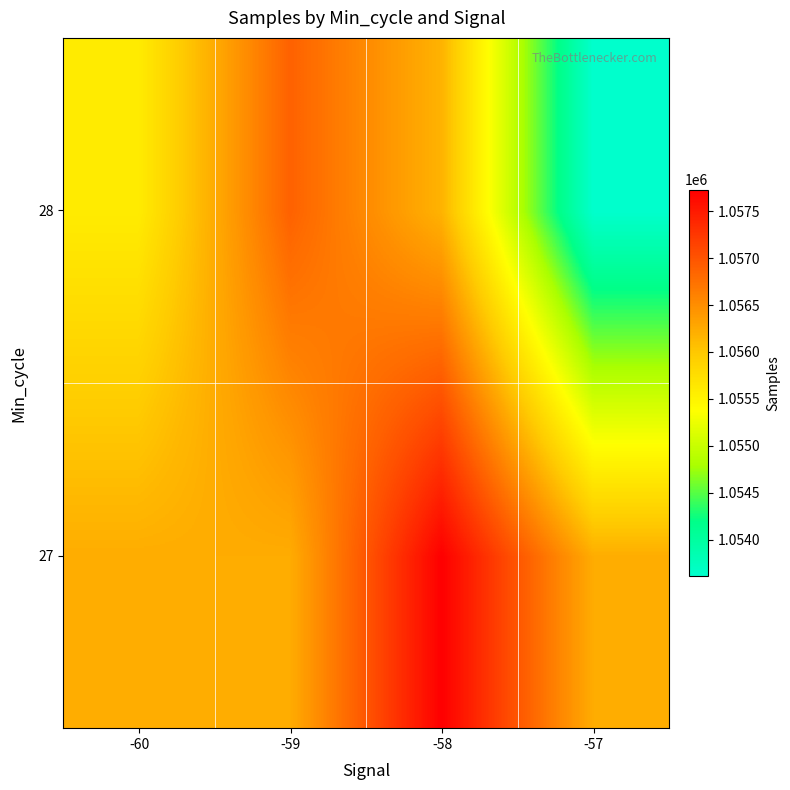

What is the greatest value displayed?

1057729.5